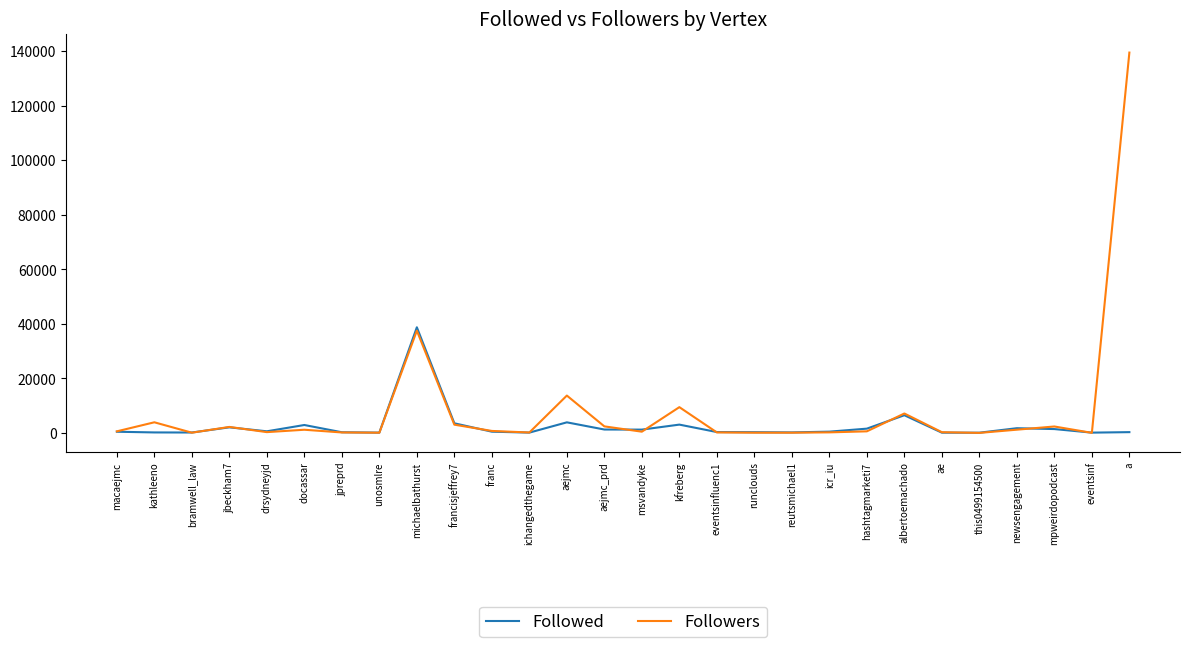

The value of Followers at michaelbathurst is 37483. True or false?

True